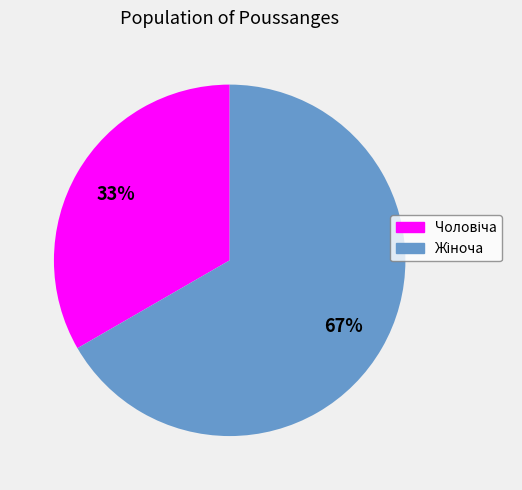

Is there any slice that represents more than half of the pie?

Yes